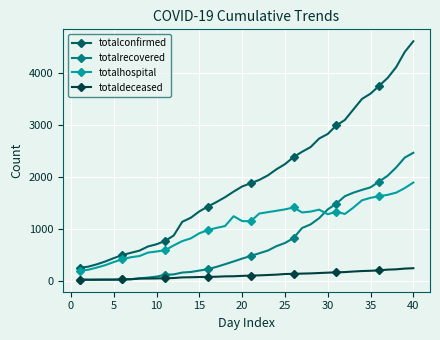

True or false: totalconfirmed and totaldeceased intersect in this chart.

False